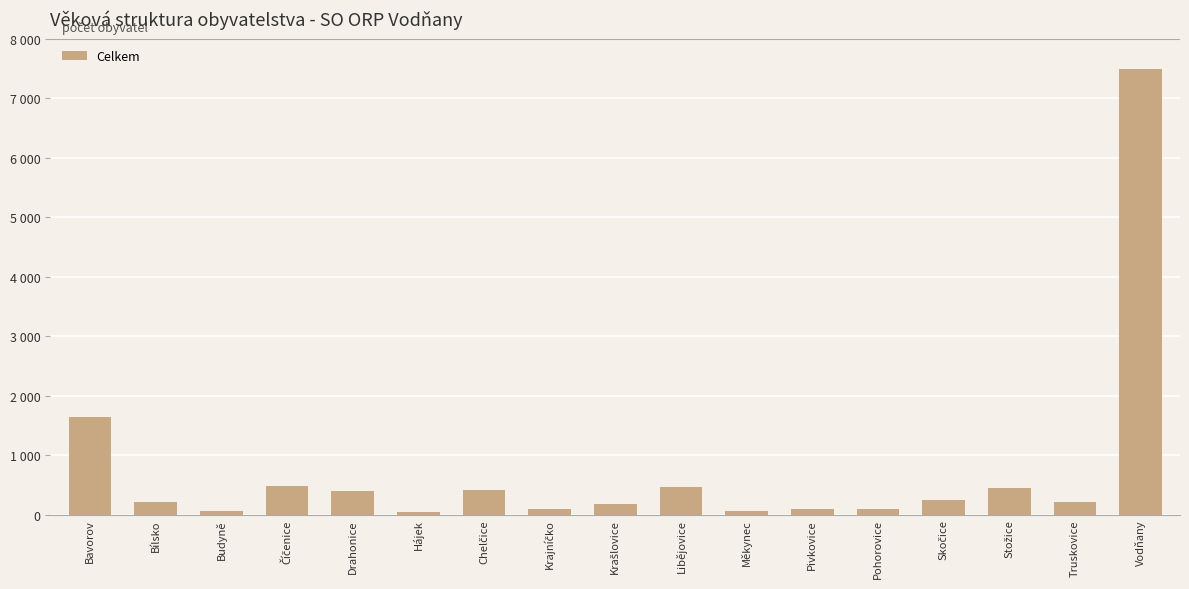

Rank the categories by value from lowest to highest.

Hájek, Měkynec, Budyně, Pohorovice, Pivkovice, Krajníčko, Krašlovice, Truskovice, Bílsko, Skočice, Drahonice, Chelčice, Stožice, Libějovice, Číčenice, Bavorov, Vodňany